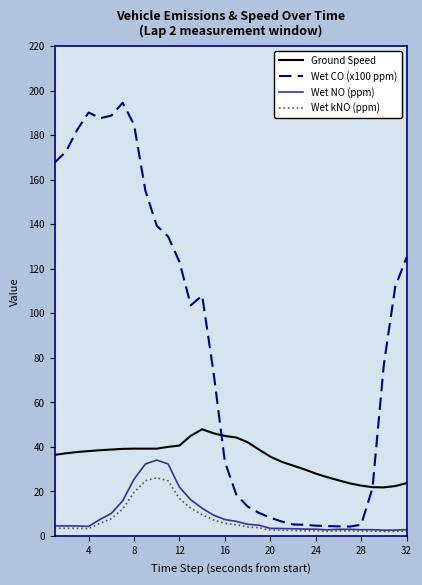

Which series has the largest range (max minus min)?

Wet CO (x100 ppm)